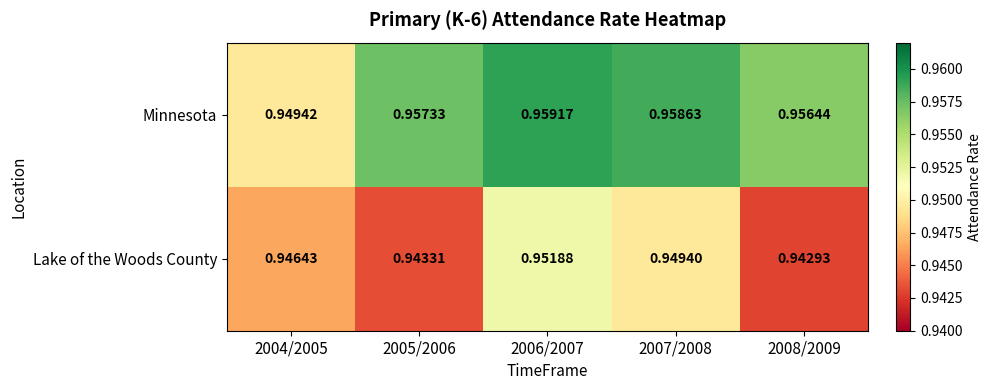

Rank the series at 2005/2006 from highest to lowest value.

Minnesota, Lake of the Woods County